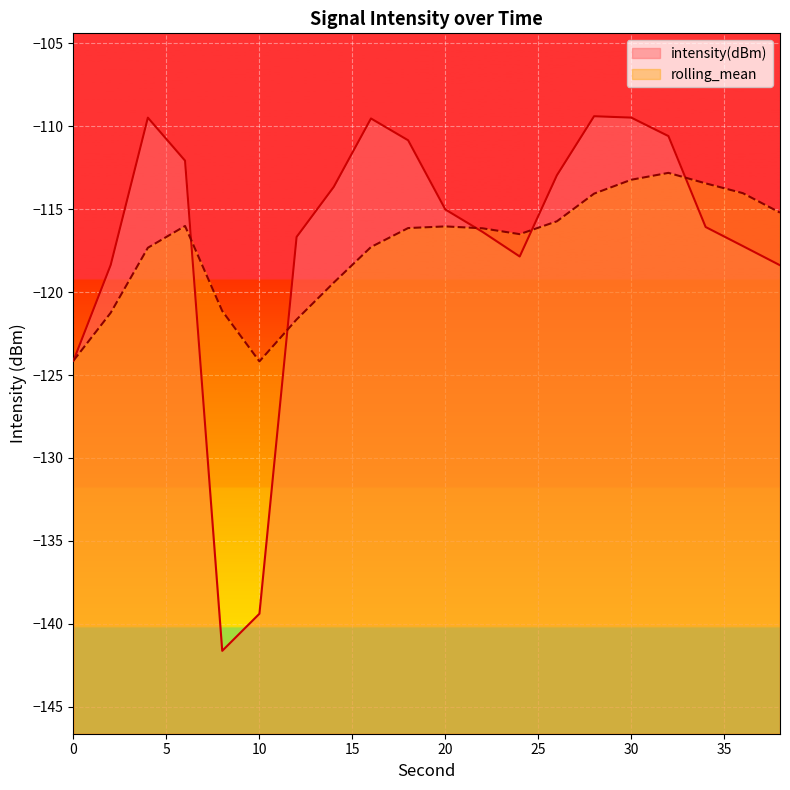

Rank the series at 2 from lowest to highest value.

rolling_mean, intensity(dBm)